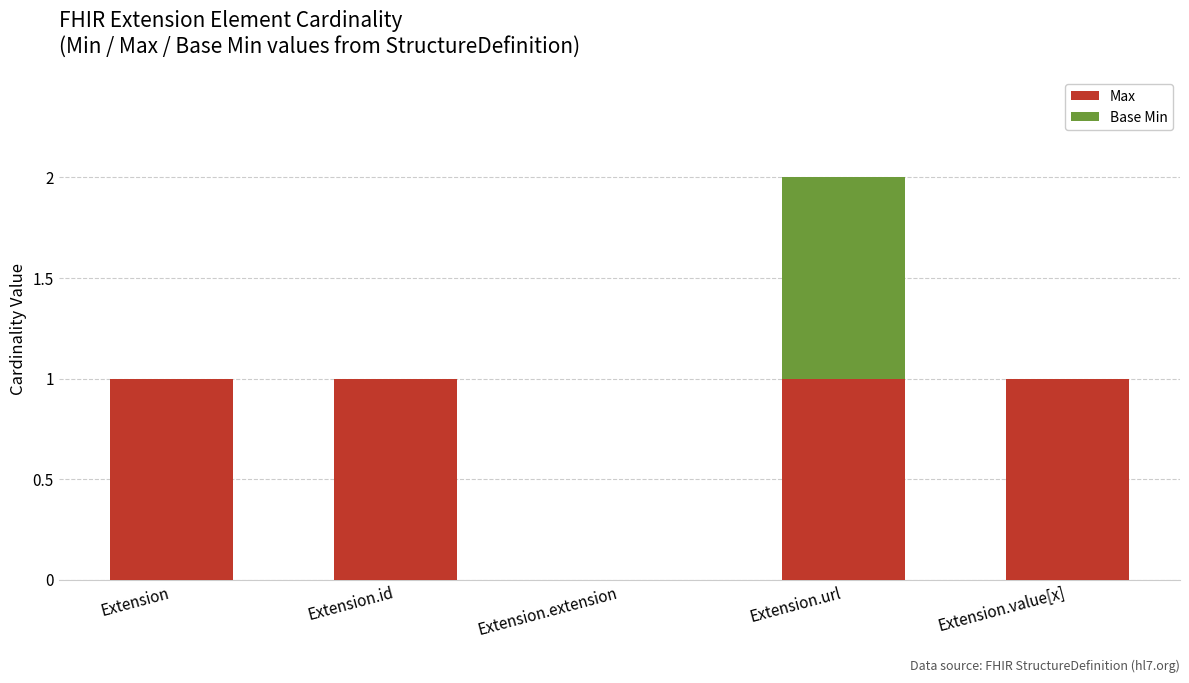

What is the total value across all series at Extension.value[x]?

1